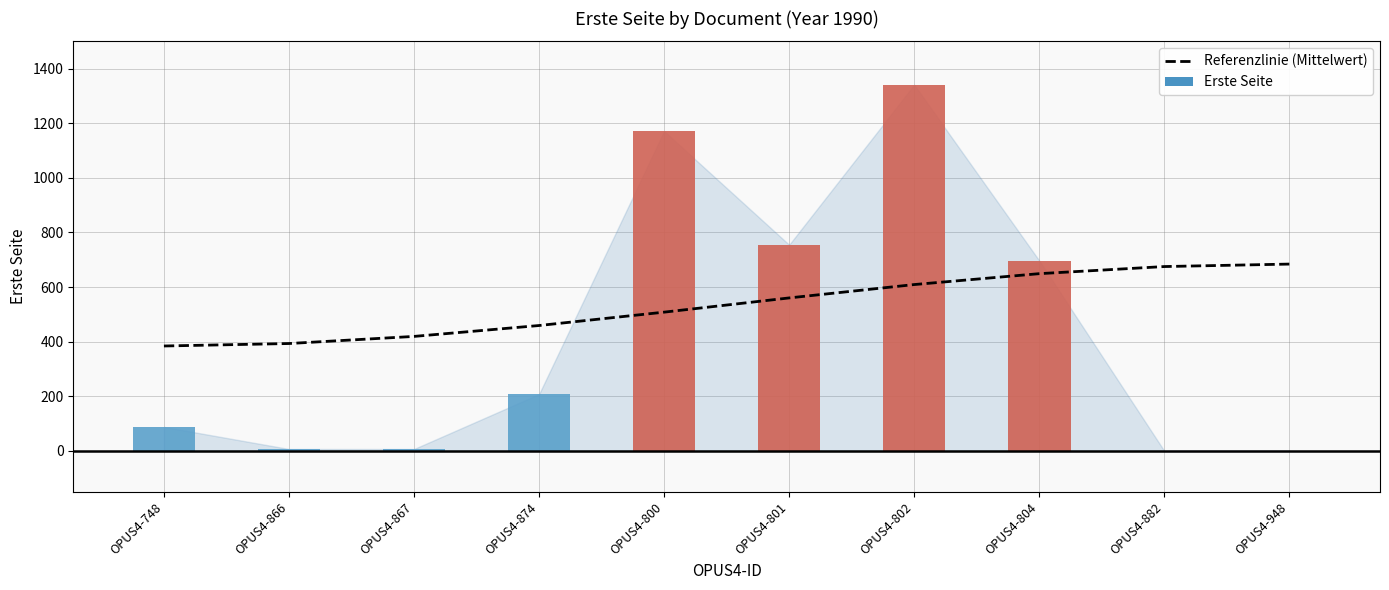

The value of Referenzlinie (Mittelwert) at OPUS4-874 is 459.2. True or false?

True